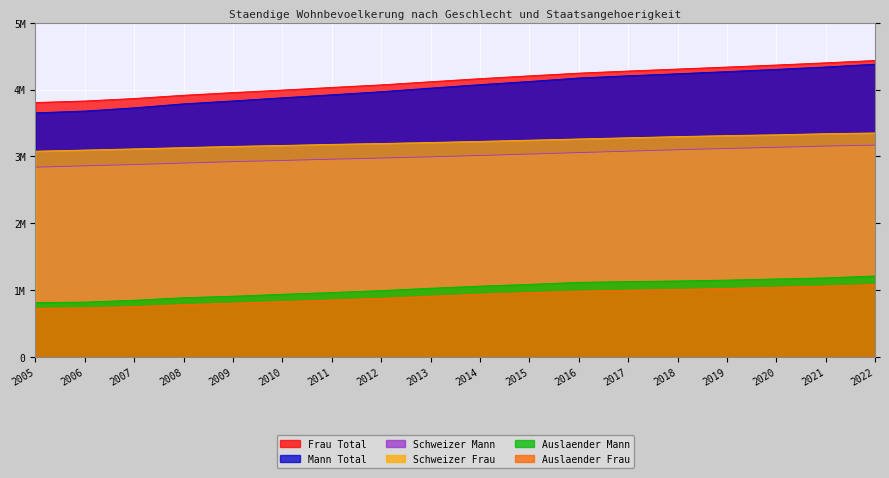

What is the smallest value displayed?

728456